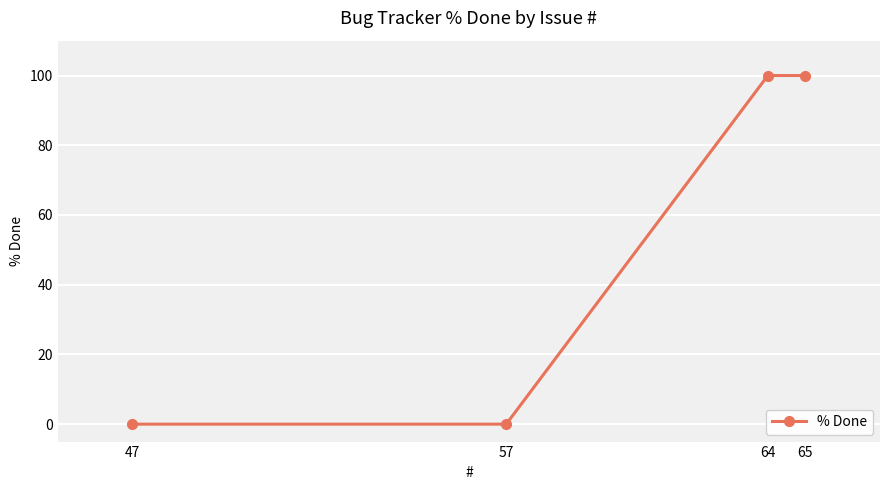

What is the sum of all values?

200